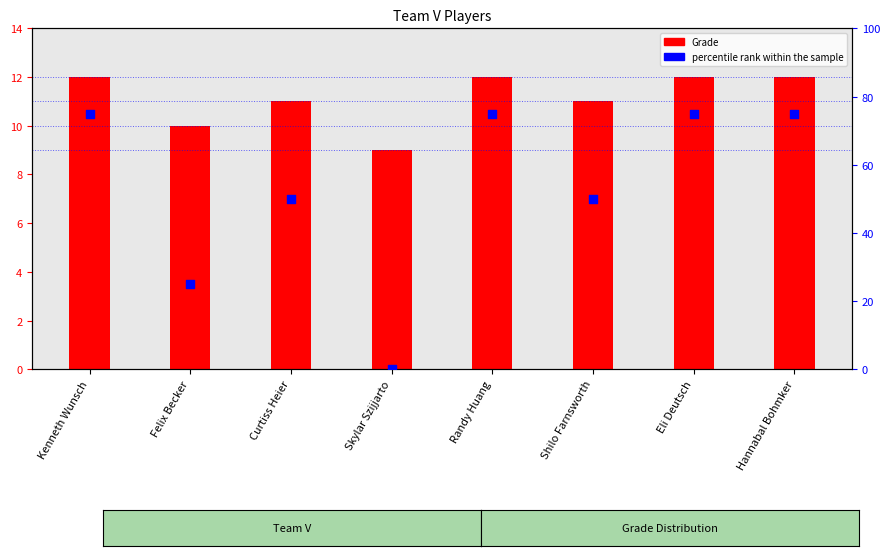

Which series has the largest total across all categories?

percentile rank within the sample